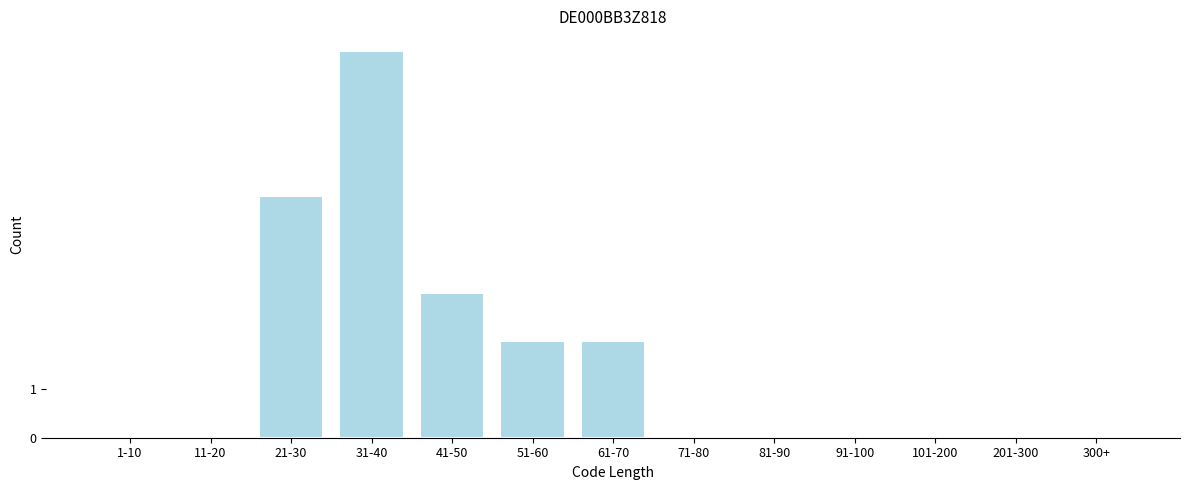

Reading left to right, what are all the values shown in this chart?

1-10=0	11-20=0	21-30=5	31-40=8	41-50=3	51-60=2	61-70=2	71-80=0	81-90=0	91-100=0	101-200=0	201-300=0	300+=0